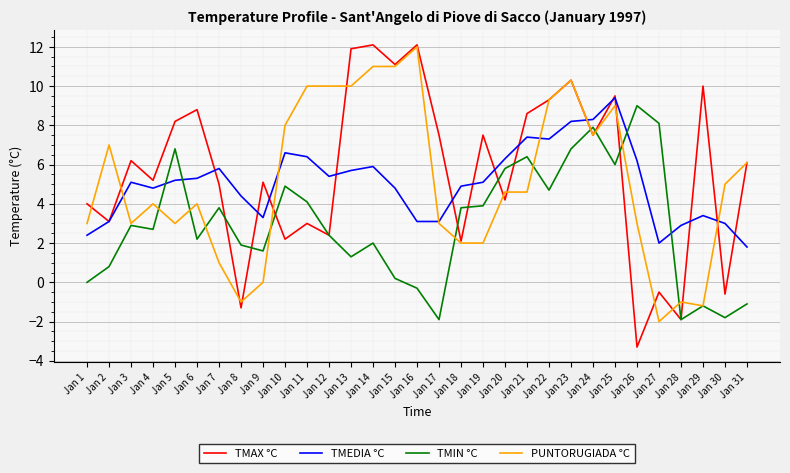

How many values in TMAX °C are above zero?

26